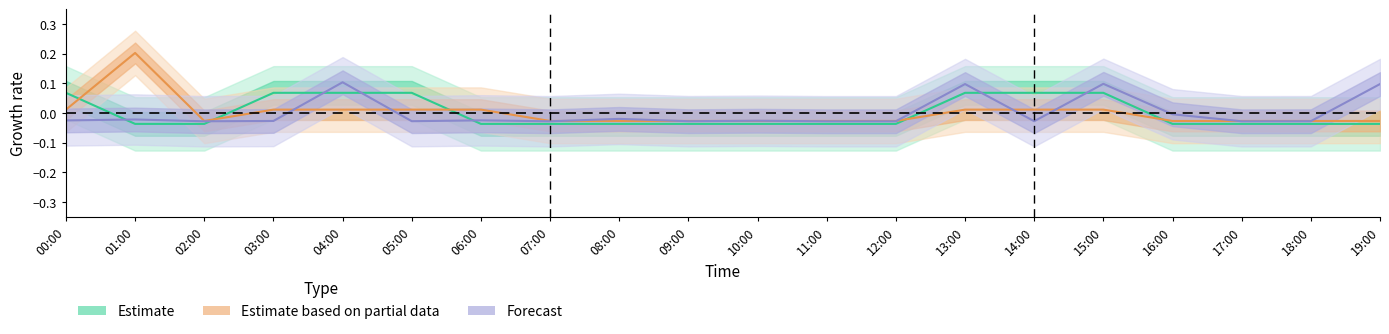

True or false: Forecast and Estimate based on partial data cross at least once.

True